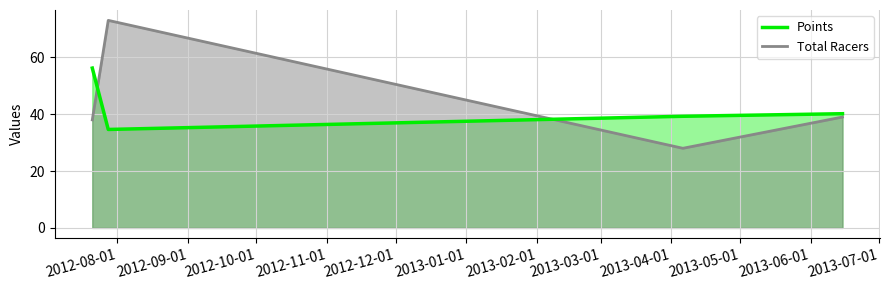

Reading left to right, transcribe all the data shown in this chart.

Points: 56.2	34.6	39.3	40.2
Total Racers: 38.0	73.0	28.0	39.0